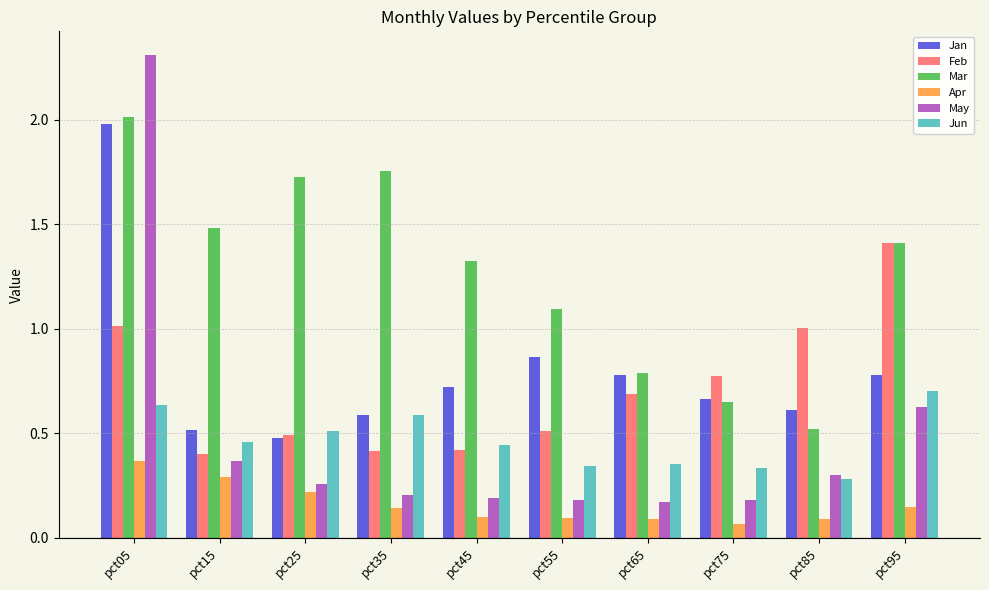

How many bars are there in each group?

6